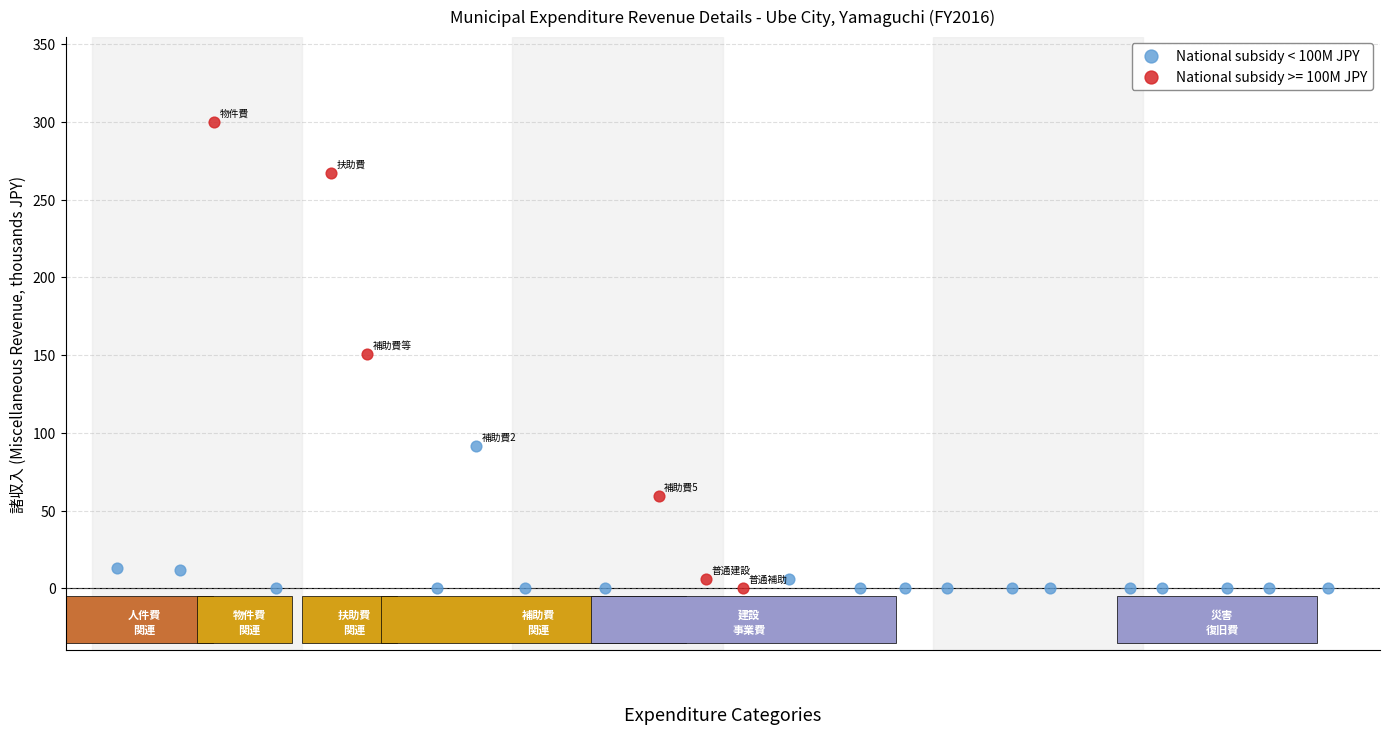

Which series contains the highest Y value?

National subsidy >= 100M JPY